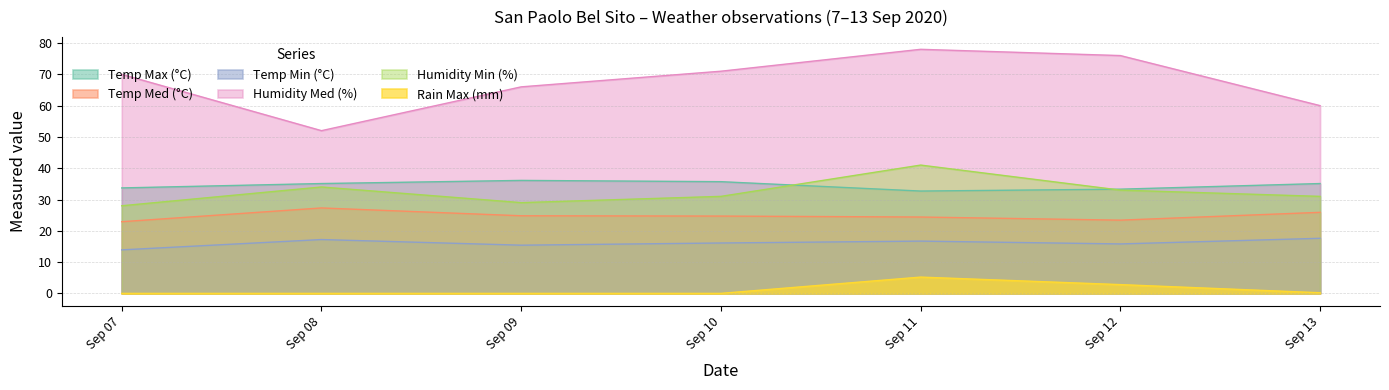

What is the sum of the Temp Med (°C) values at Sep 13 and Sep 12?

49.3